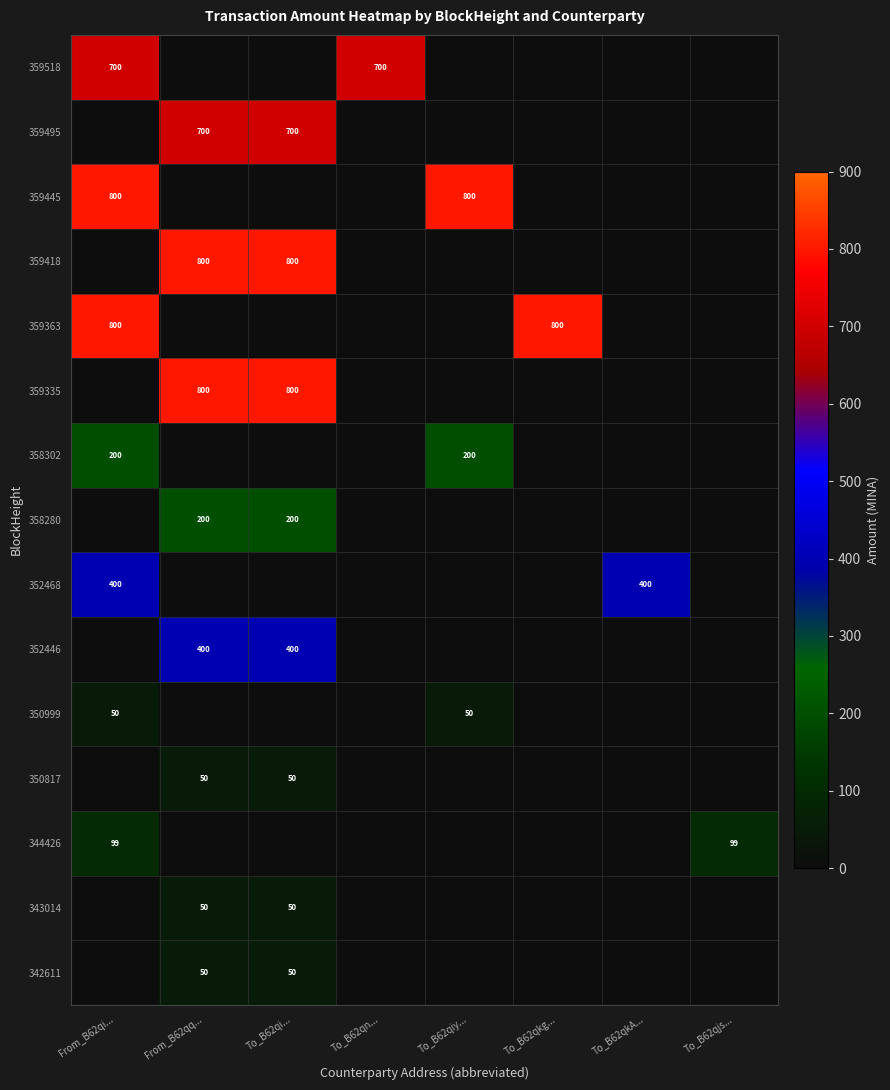

Which category has the highest value in the 352468 series?

From_B62qi...